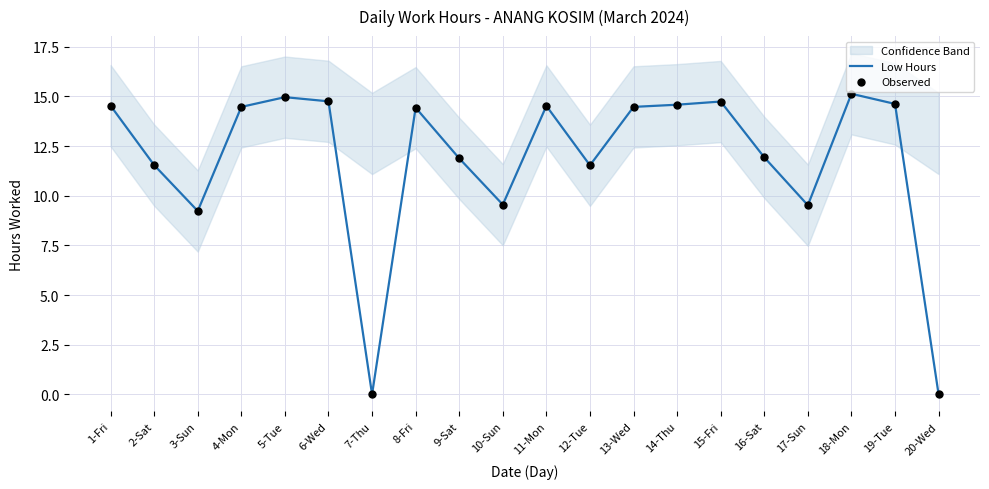

What is the total value across all series at 9-Sat?

23.8